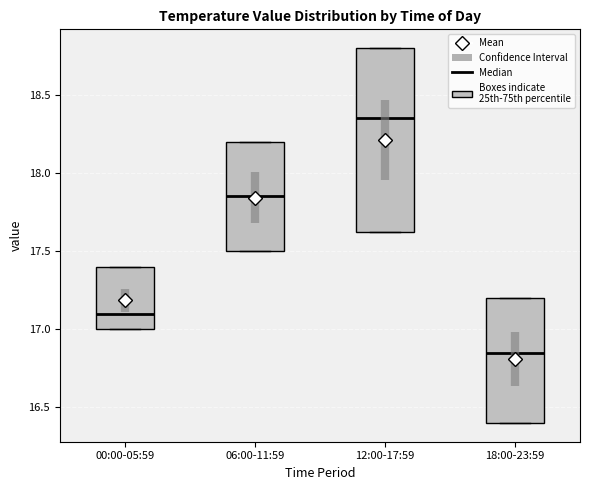

Which box's median line is the lowest?

18:00-23:59